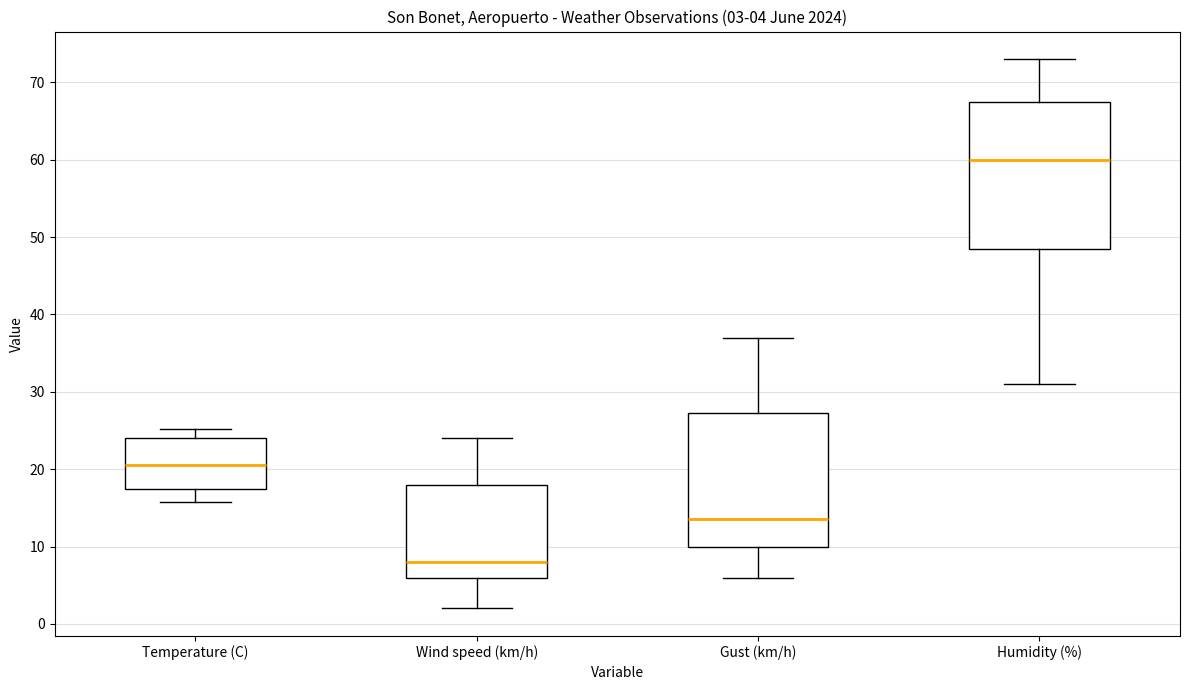

Which box's median line is the lowest?

Wind speed (km/h)